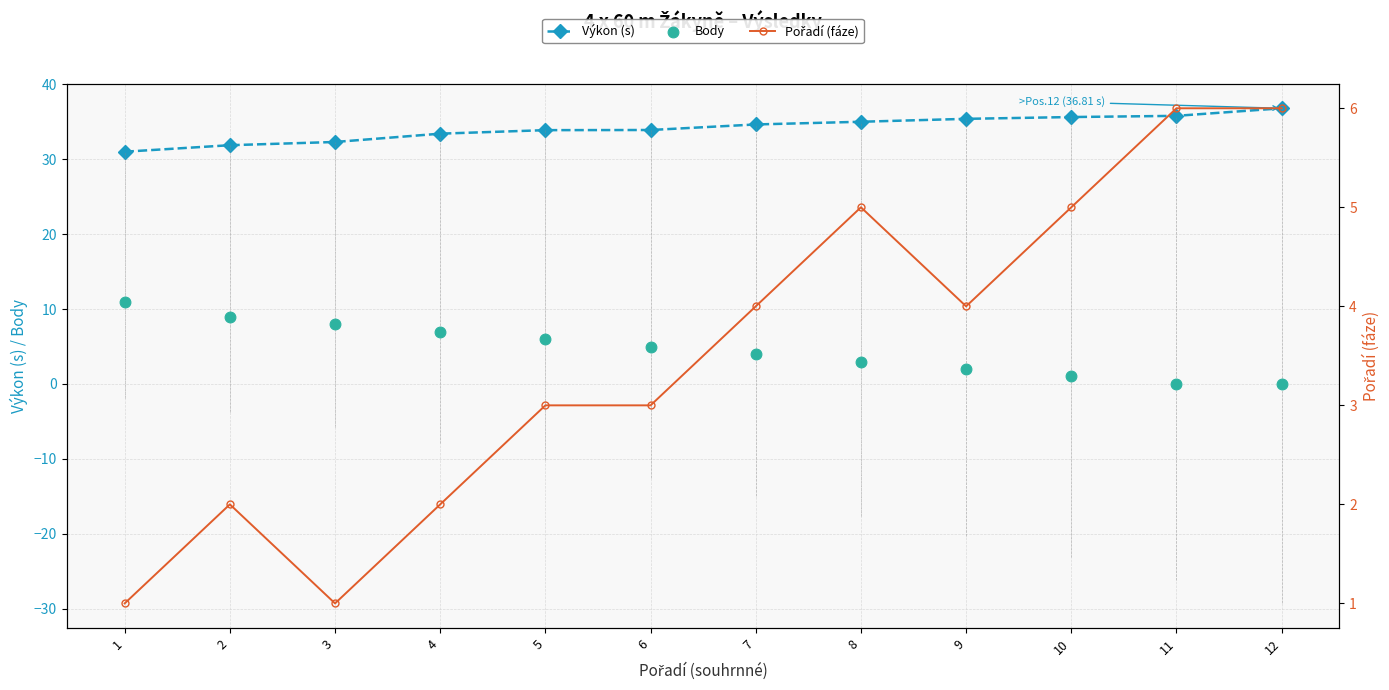

At which category is the sum across all series the highest?

1